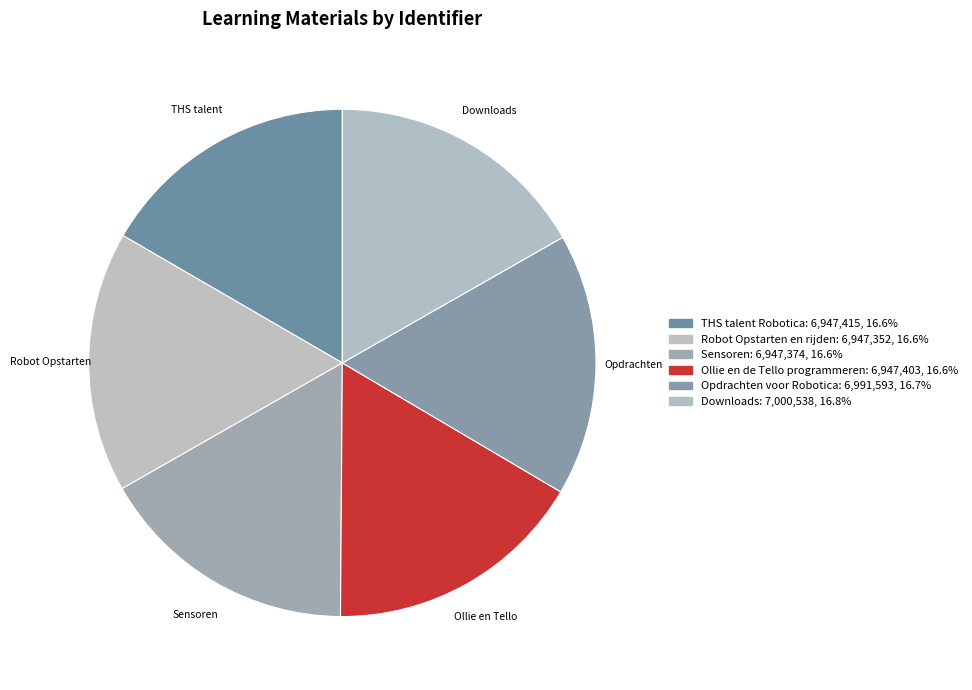

Count the number of slices in the pie.

6